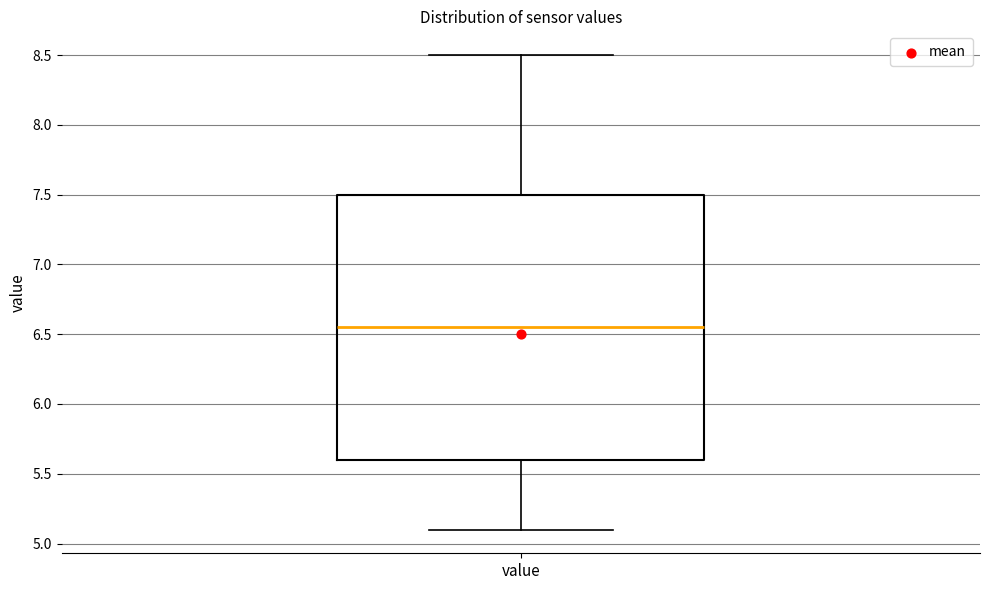

Transcribe this box plot: give where the median line is, the range the box spans, and where the two whiskers end, as read against the y-axis. The values are not printed on the chart, so give them approximately, as read against the axis.

median 6.55, box 5.60 to 7.50, whiskers 5.10 to 8.50